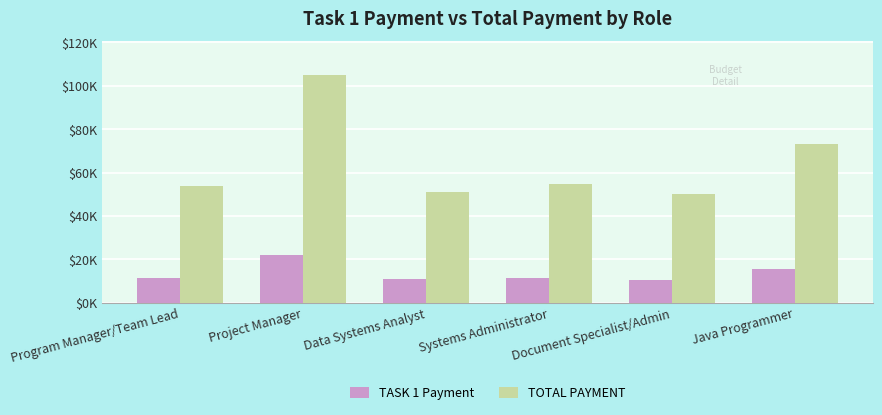

Does the chart contain stacked bars?

No